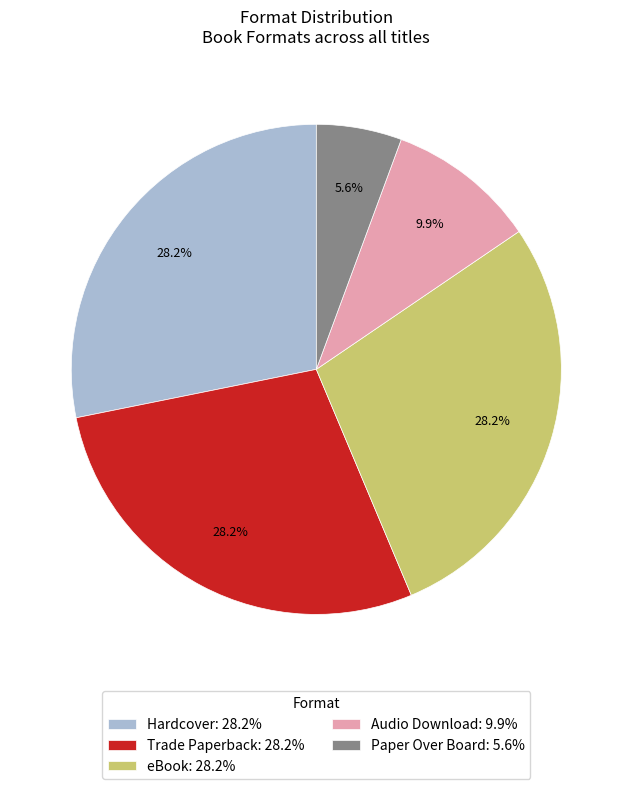

To the nearest percent, what percentage of the pie is Audio Download?

10%